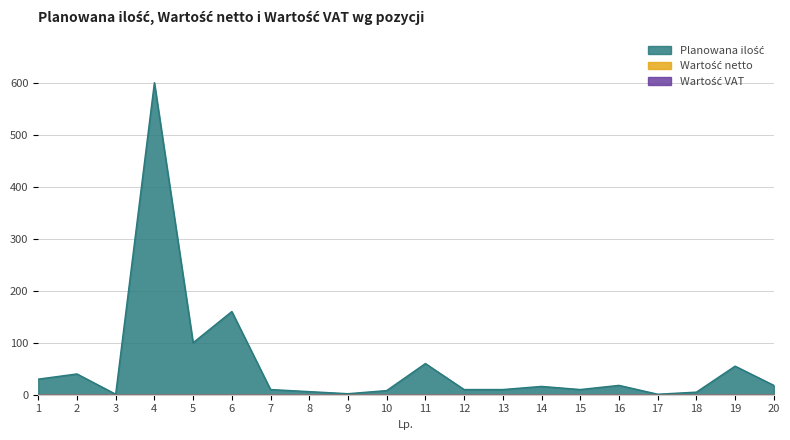

Reading left to right, list all the values displayed in this chart.

Planowana ilość: 30	40	1	600	100	160	10	6	2	8	60	10	10	16	10	18	1	5	55	18
Wartość netto: 0	0	0	0	0	0	0	0	0	0	0	0	0	0	0	0	0	0	0	0
Wartość VAT: 0	0	0	0	0	0	0	0	0	0	0	0	0	0	0	0	0	0	0	0